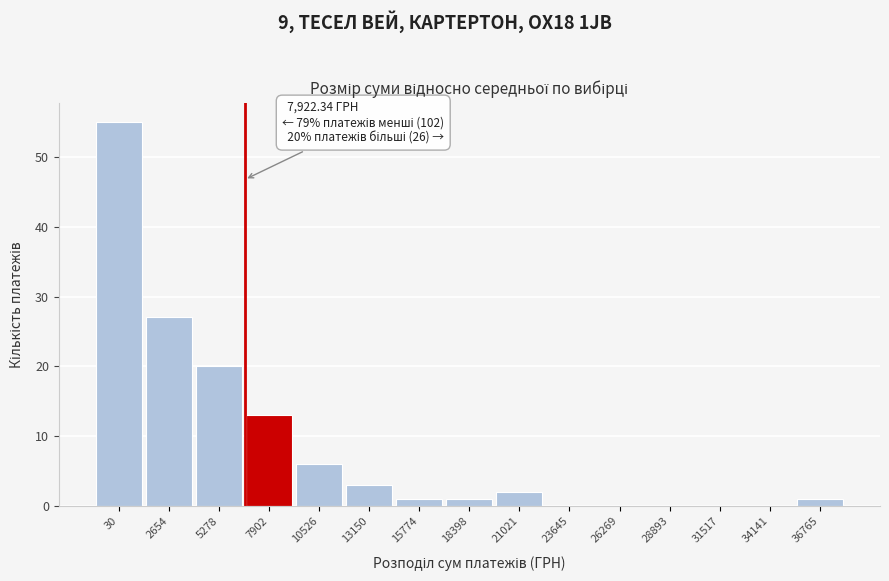

Reading left to right, extract all data points from this chart.

30=55	2654=27	5278=20	7902=13	10526=6	13150=3	15774=1	18398=1	21021=2	23645=0	26269=0	28893=0	31517=0	34141=0	36765=1